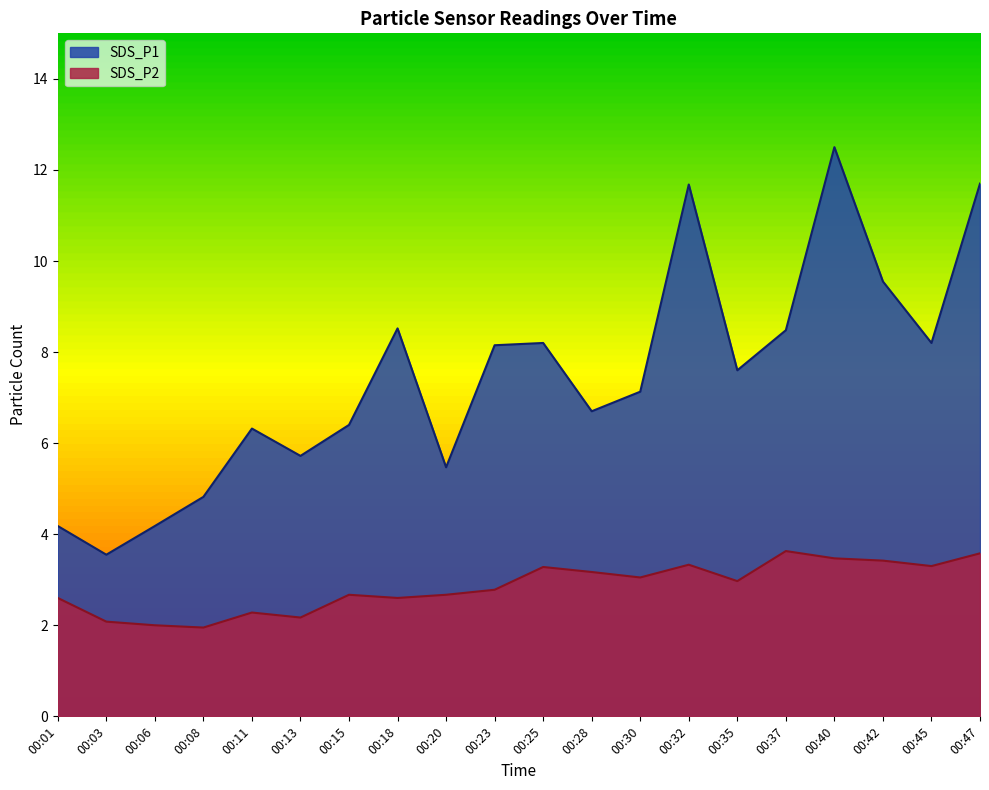

What is the spread (max minus min) of values at 00:15?

3.7